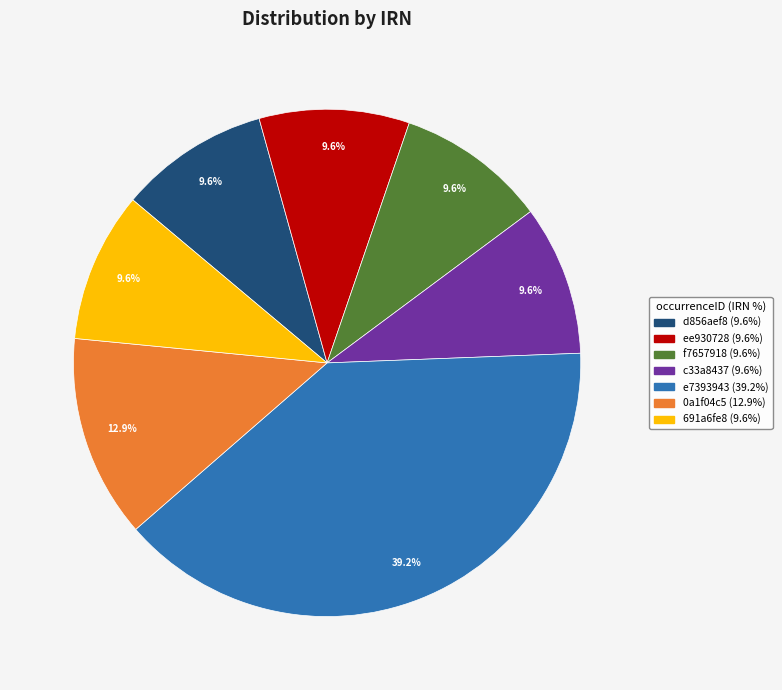

What is the ratio of the value at f7657918 to the value at ee930728?

1.0